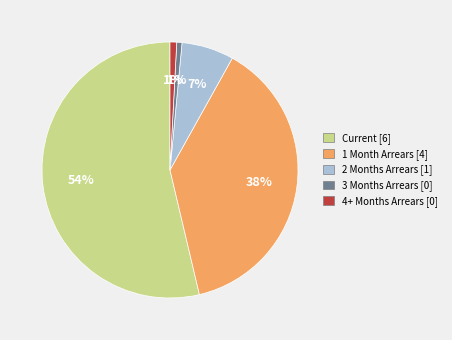

Combined, do 1 Month Arrears [4] and 3 Months Arrears [0] account for over 50%?

No